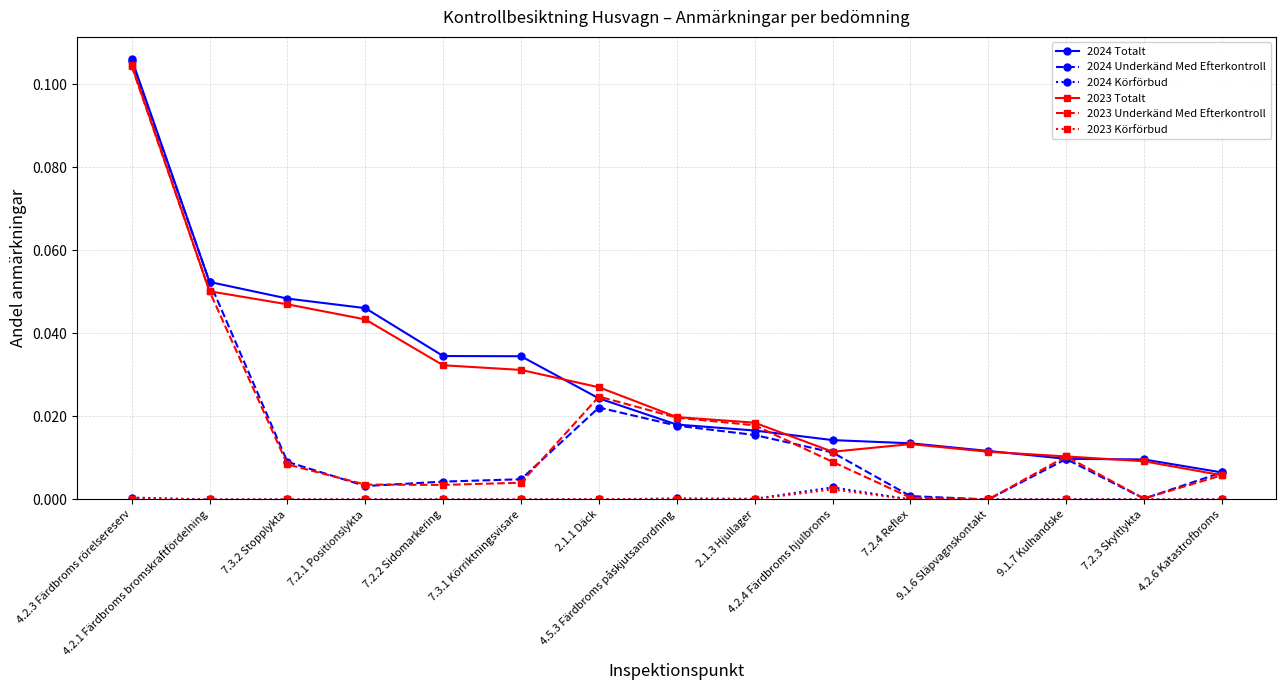

How many distinct data groups are displayed?

6